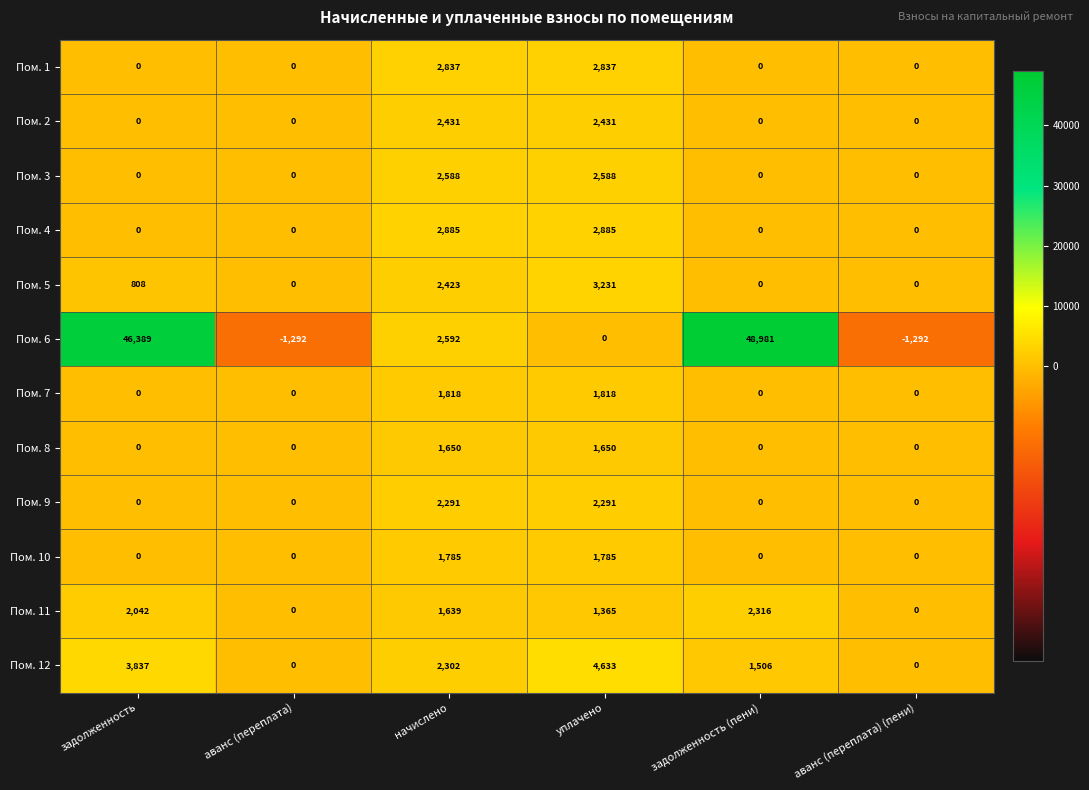

What is the total value across all series at аванс (переплата)?

-1292